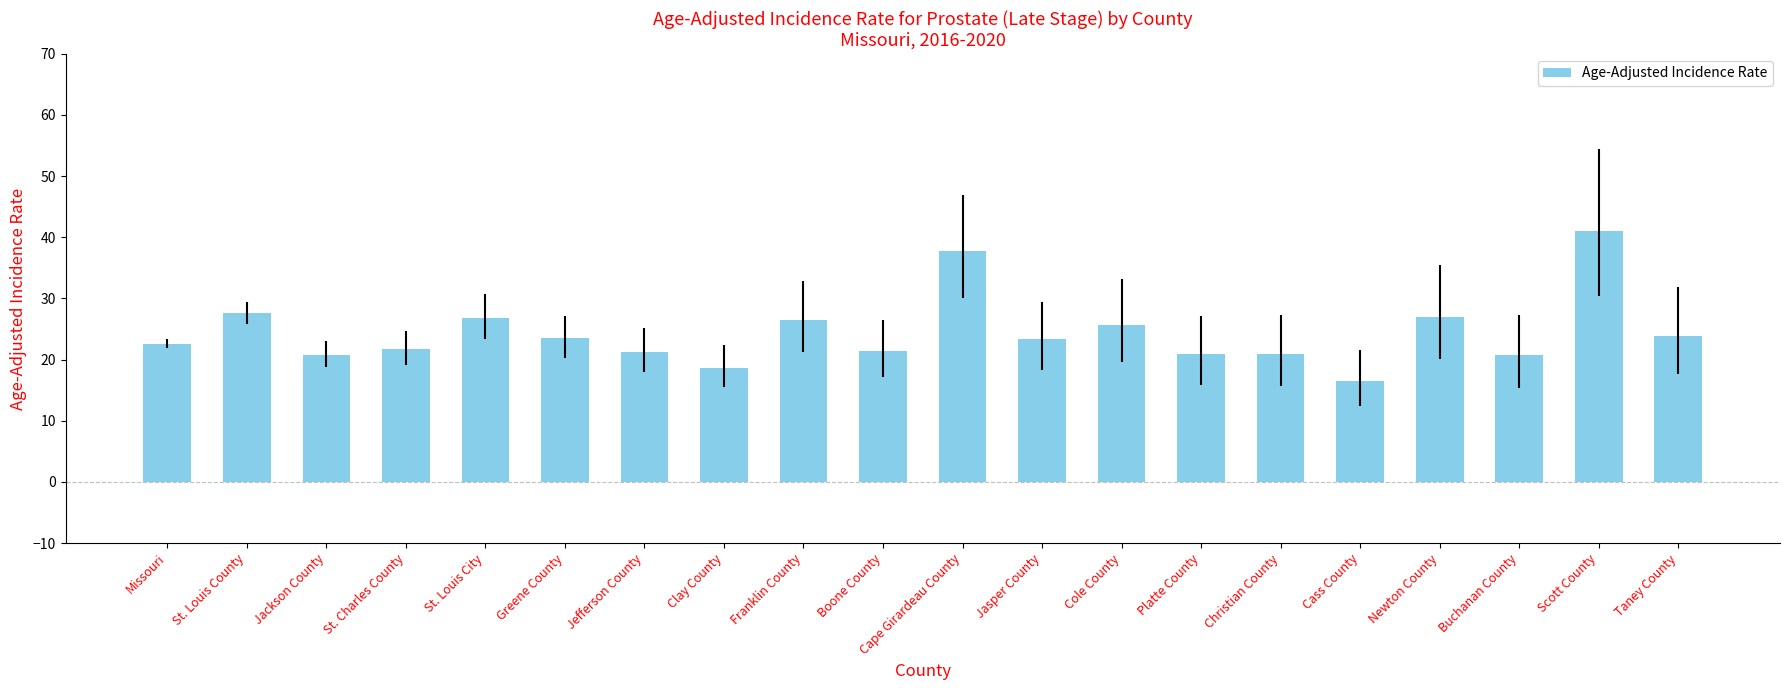

What is the label of the 2nd bar from the right?

Scott County